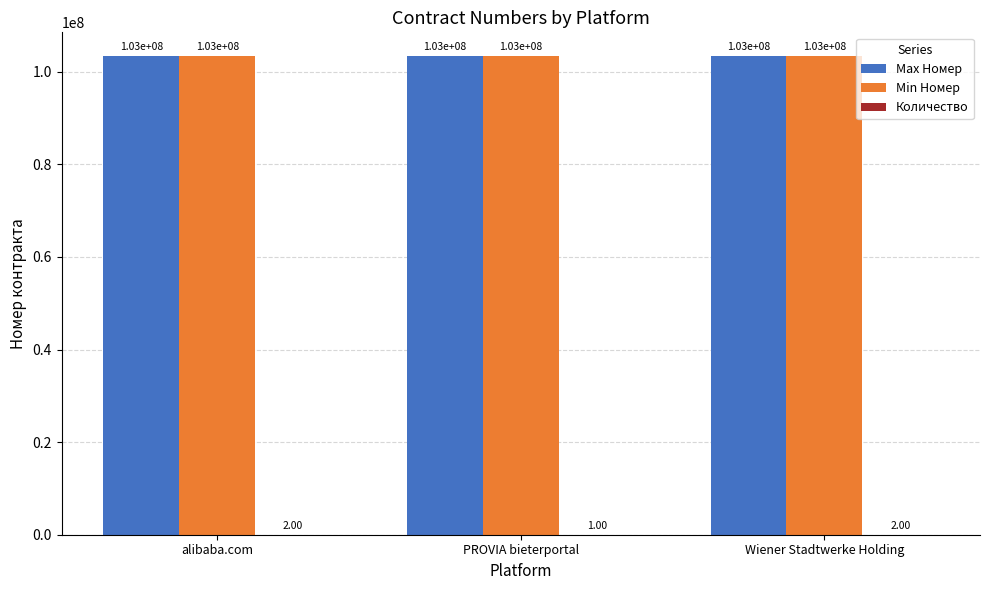

Is the value of Max Номер at alibaba.com greater than the value of Min Номер at Wiener Stadtwerke Holding?

Yes